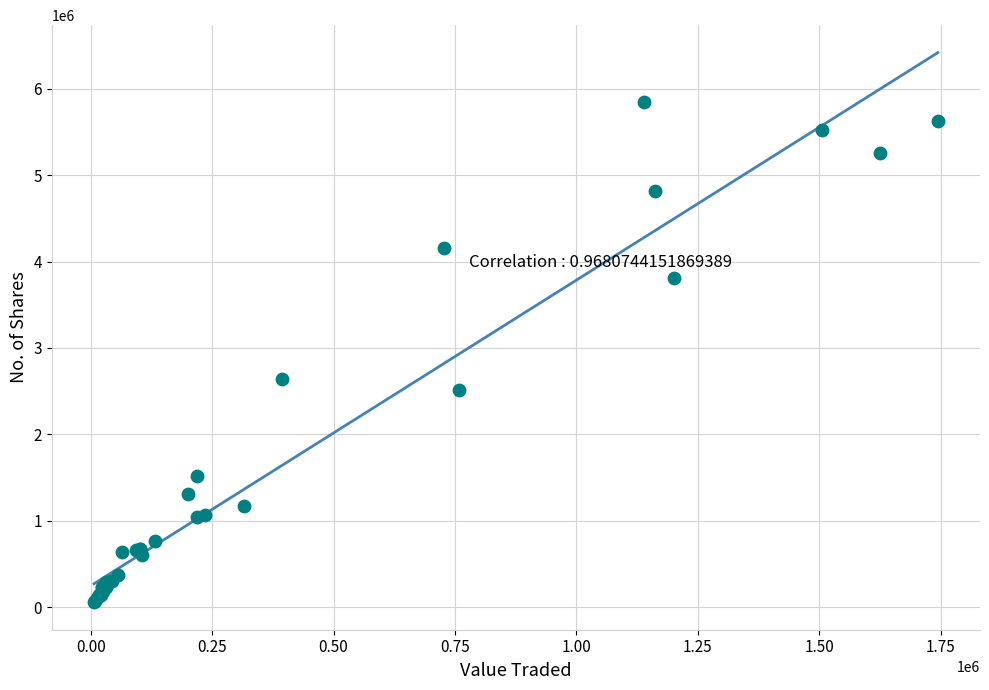

What Y value in the scatter plot is closest to 2954739?

2644131